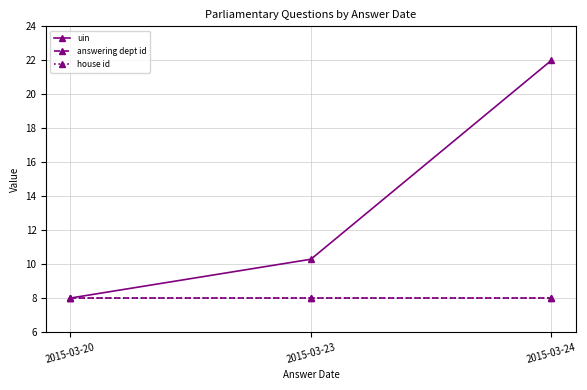

What are all the series names shown in the legend?

uin, answering dept id, house id